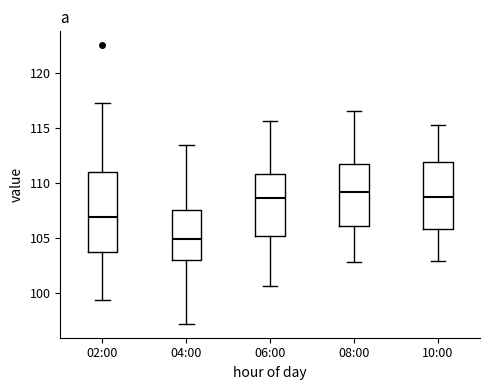

Where is the lower edge of the box for 10:00 on the y-axis? The values are not printed on the chart, so give them approximately, as read against the axis.

106.0